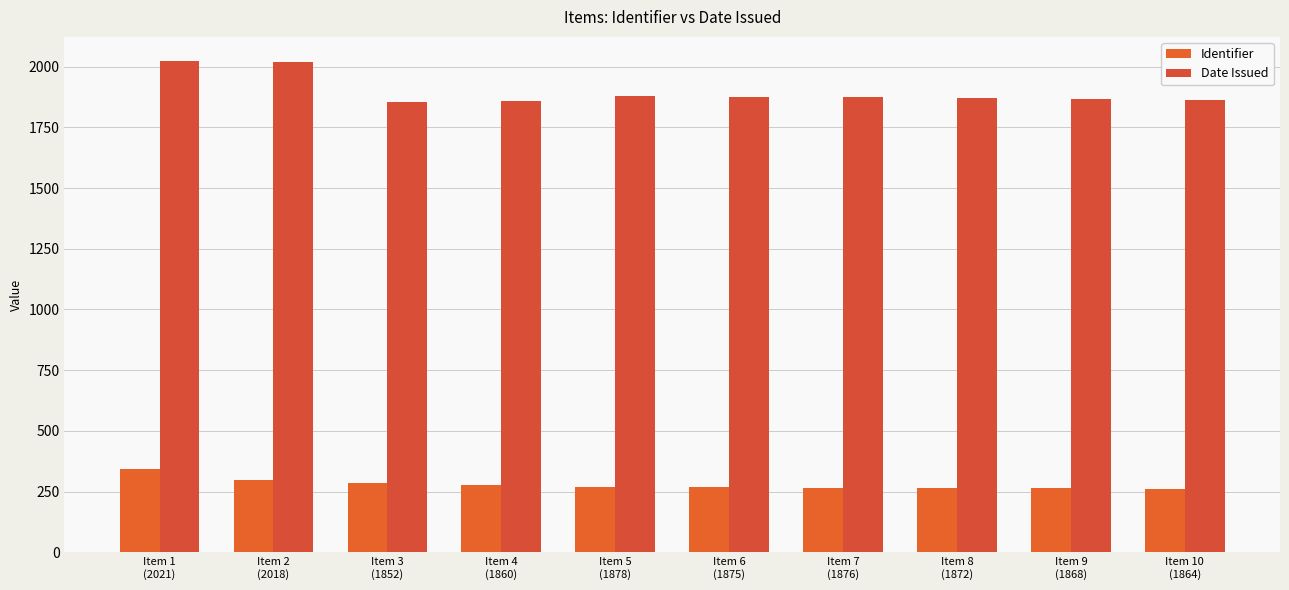

What is the maximum value shown in the chart?

2021